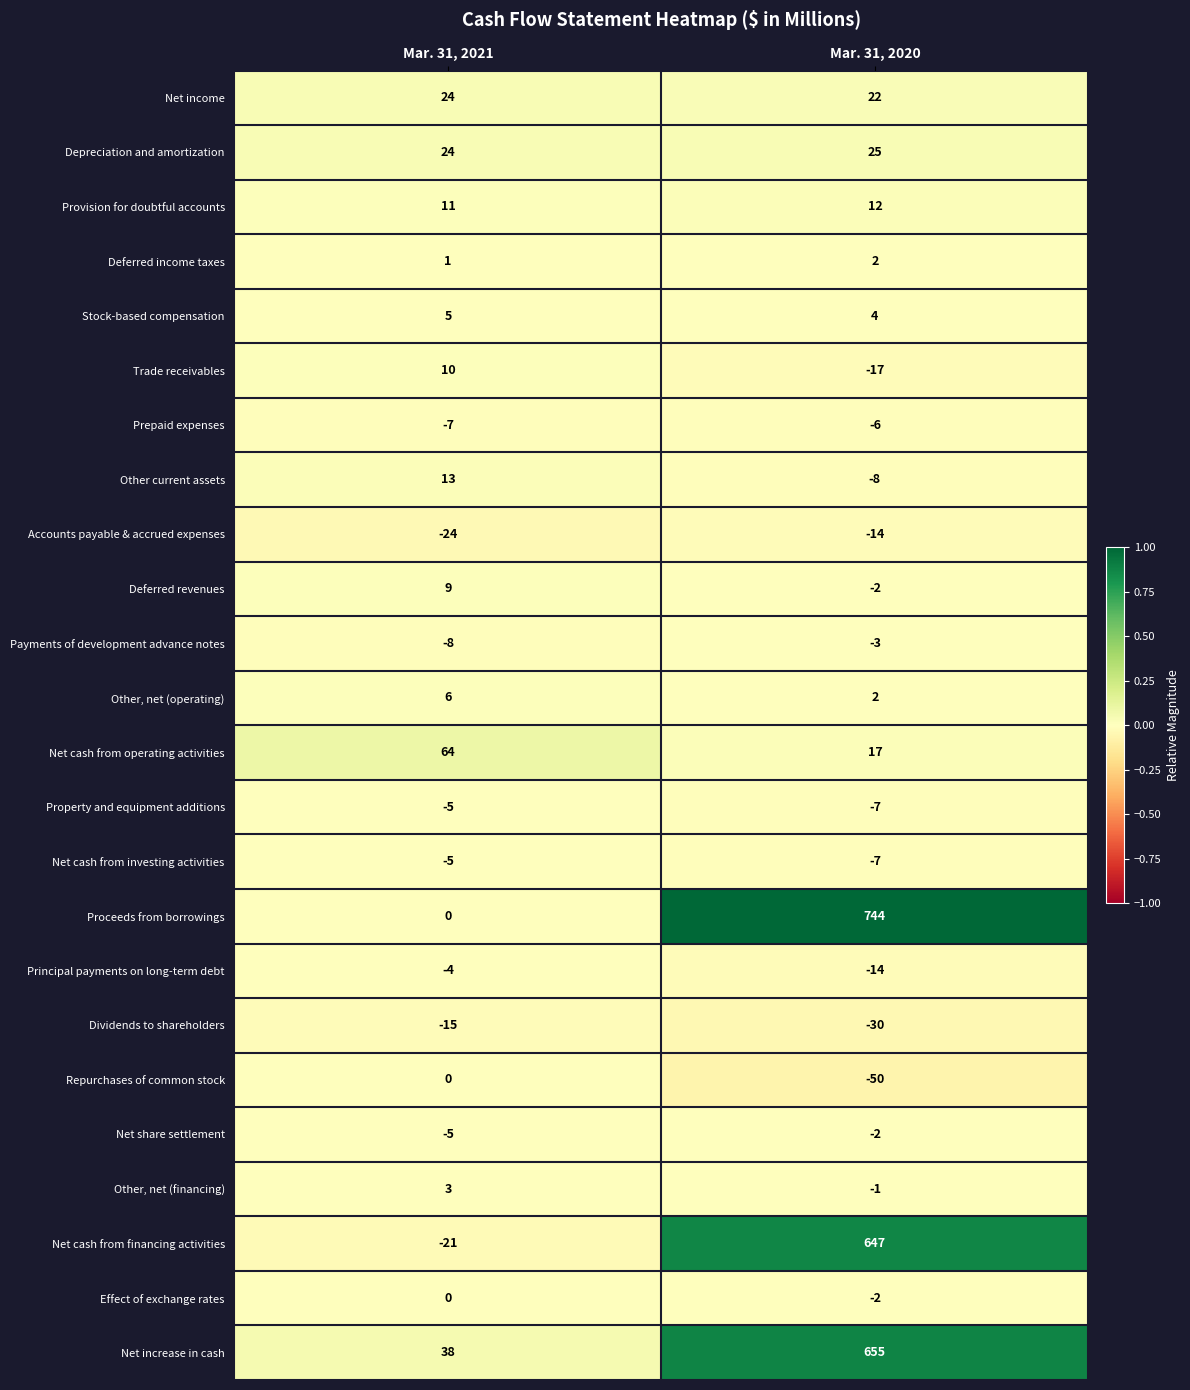

What is the spread (max minus min) of values at Mar. 31, 2020?

794